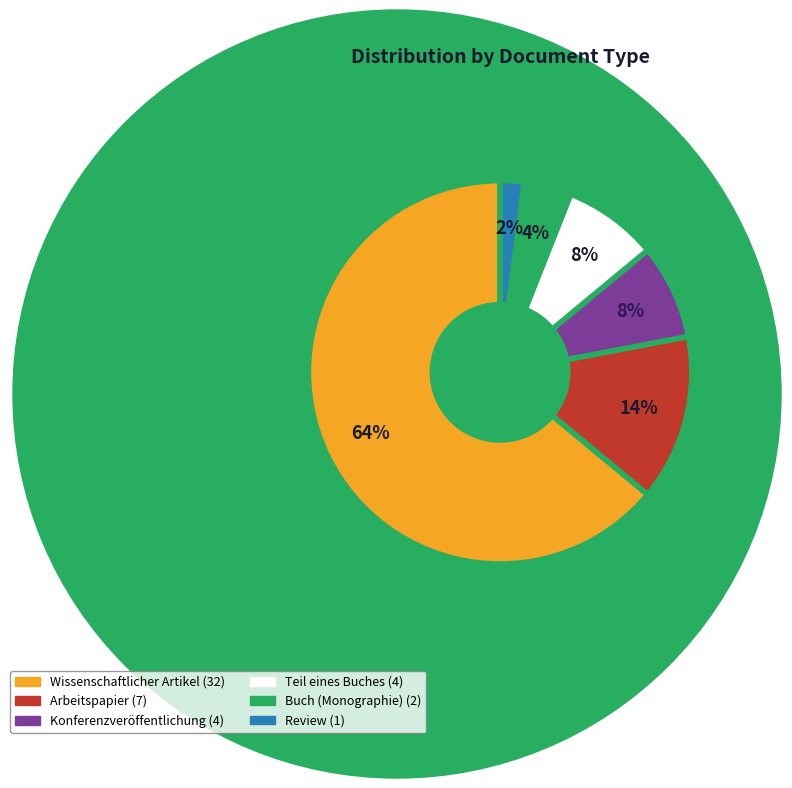

What percentage is the Arbeitspapier slice, to the nearest percent?

14%